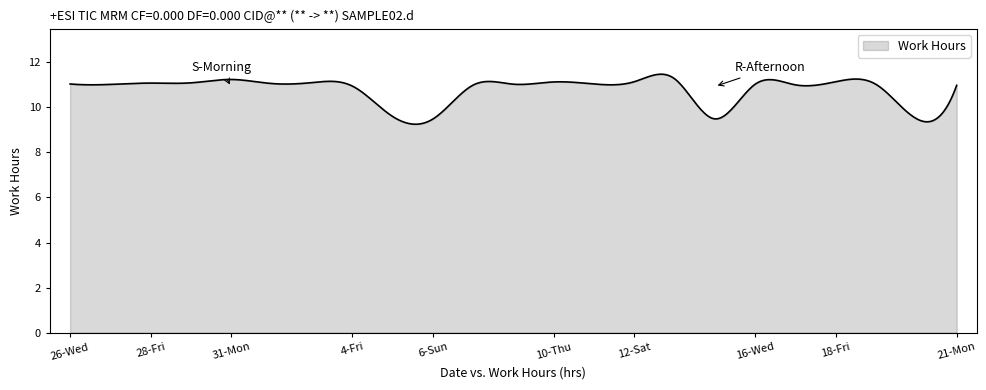

What is the difference between the maximum and minimum values?

2.2